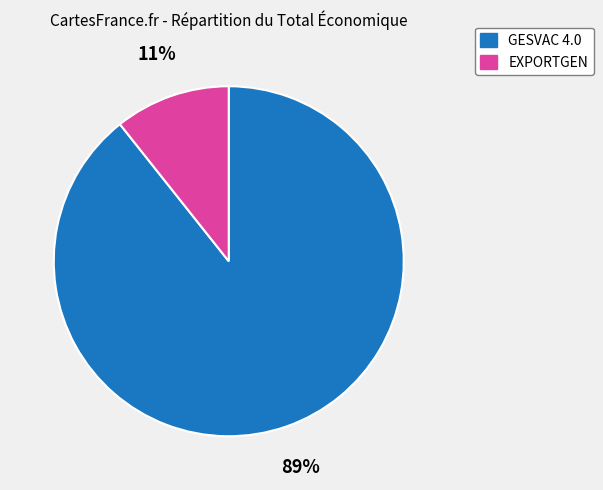

To the nearest percent, what portion does EXPORTGEN represent?

11%